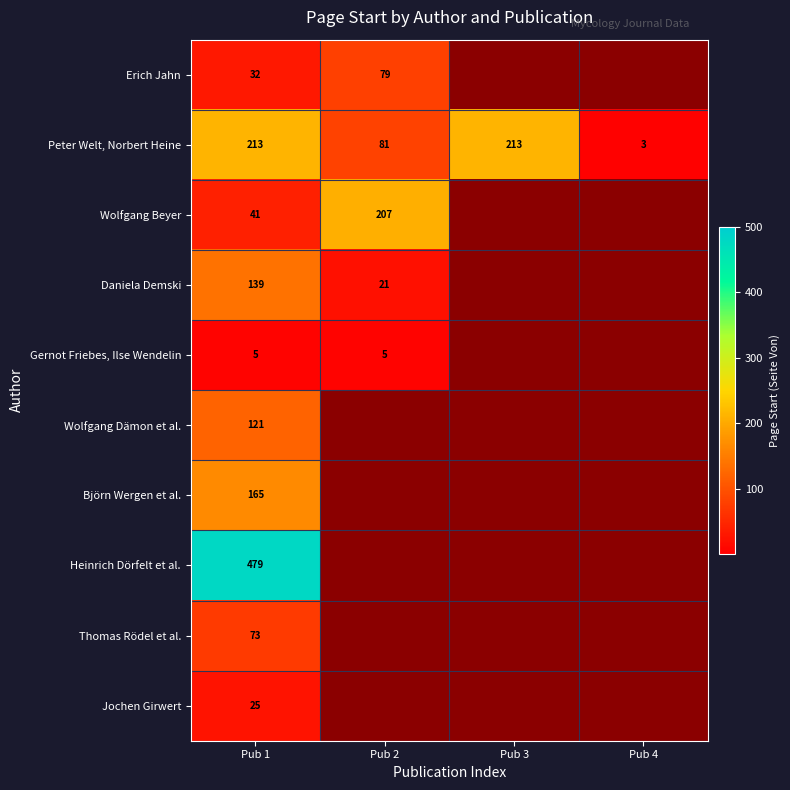

At which label is Peter Welt, Norbert Heine closest to 108?

Pub 2